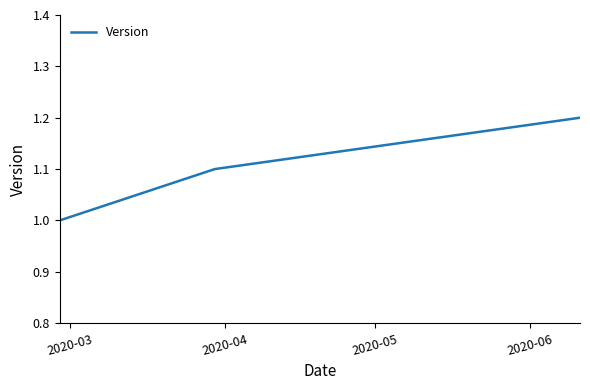

What is the greatest value displayed?

1.2